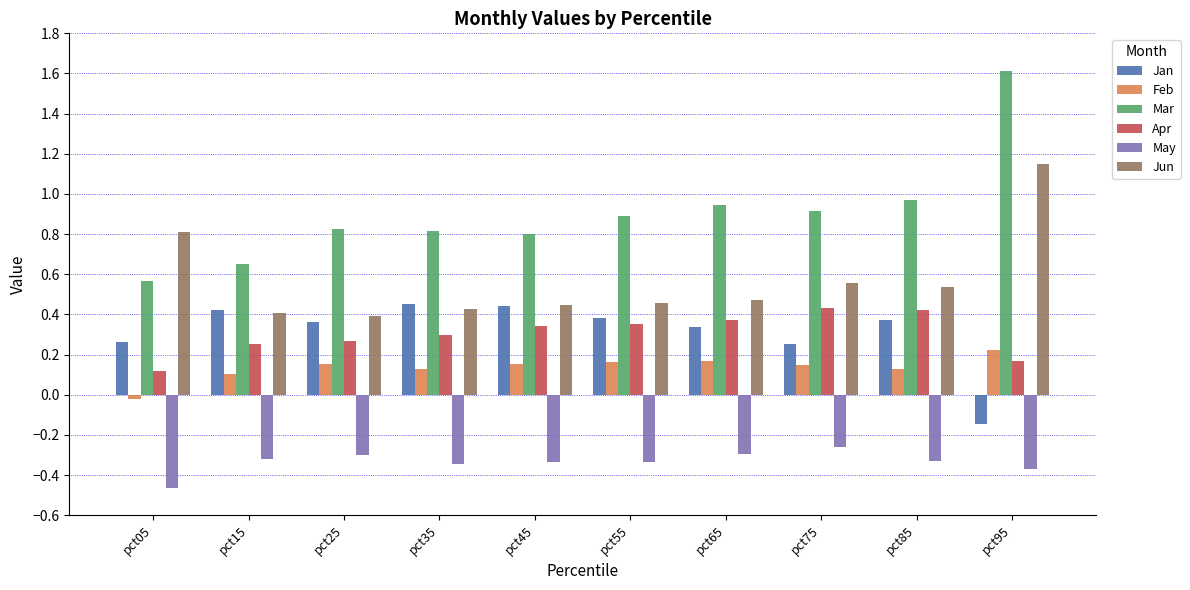

What is the sum of all May values?

-3.4